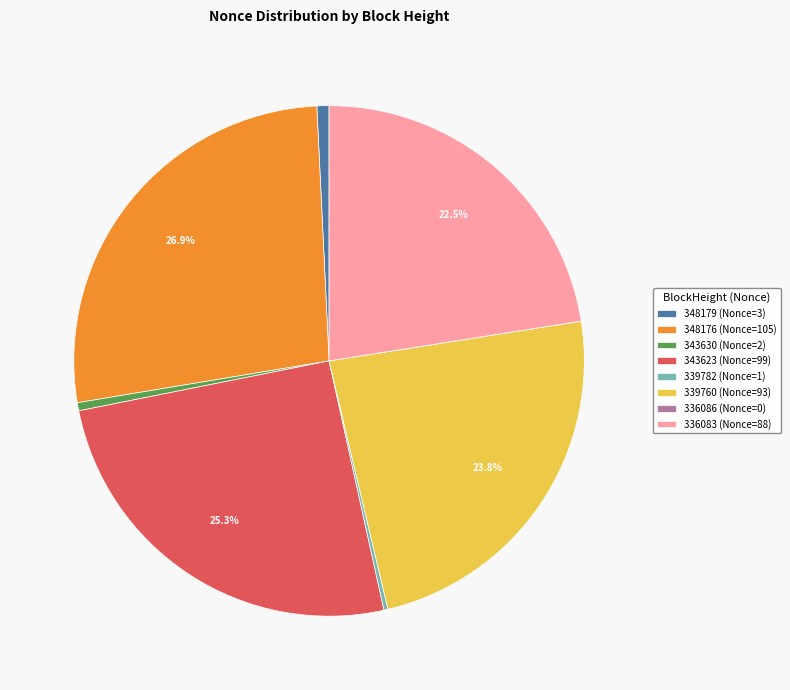

True or false: 348176 accounts for 27% of the total.

True